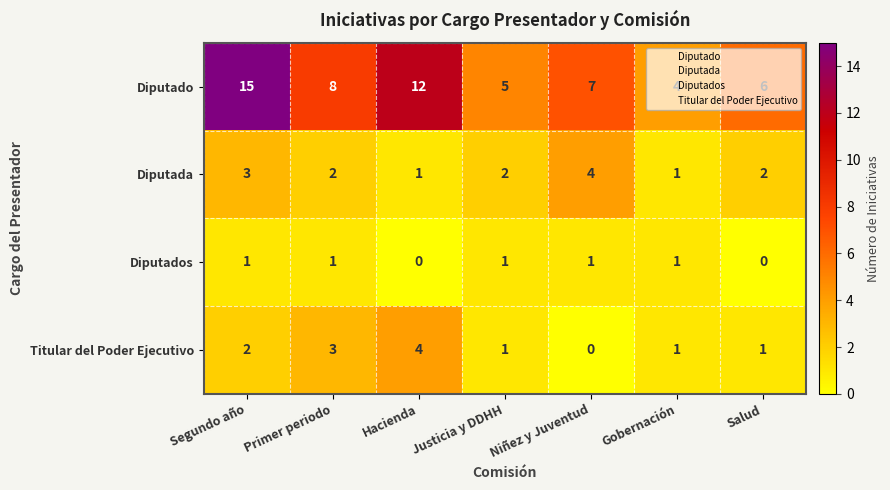

At how many categories does at least one series exceed 0?

7